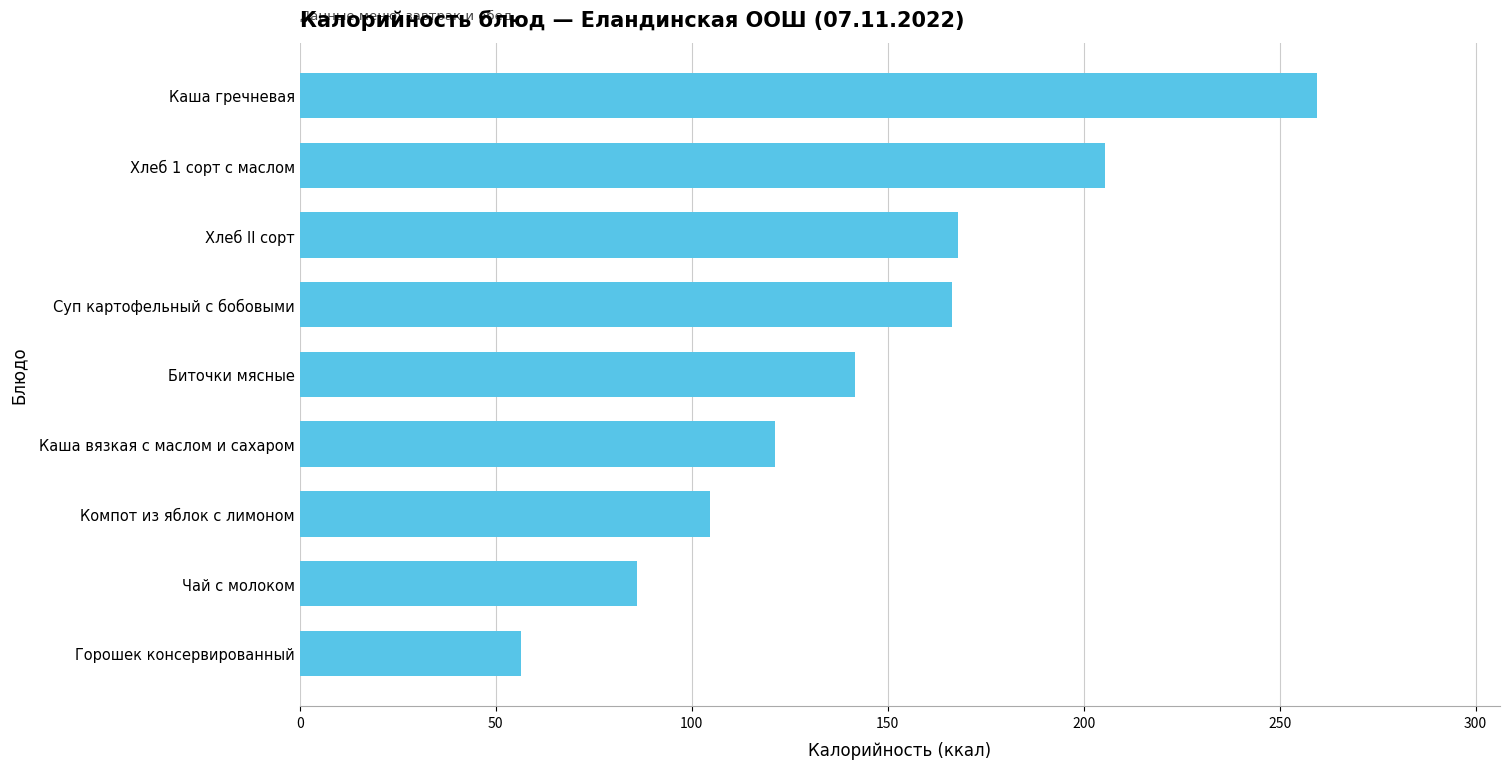

At which category does the chart reach its minimum across all series?

Горошек консервированный